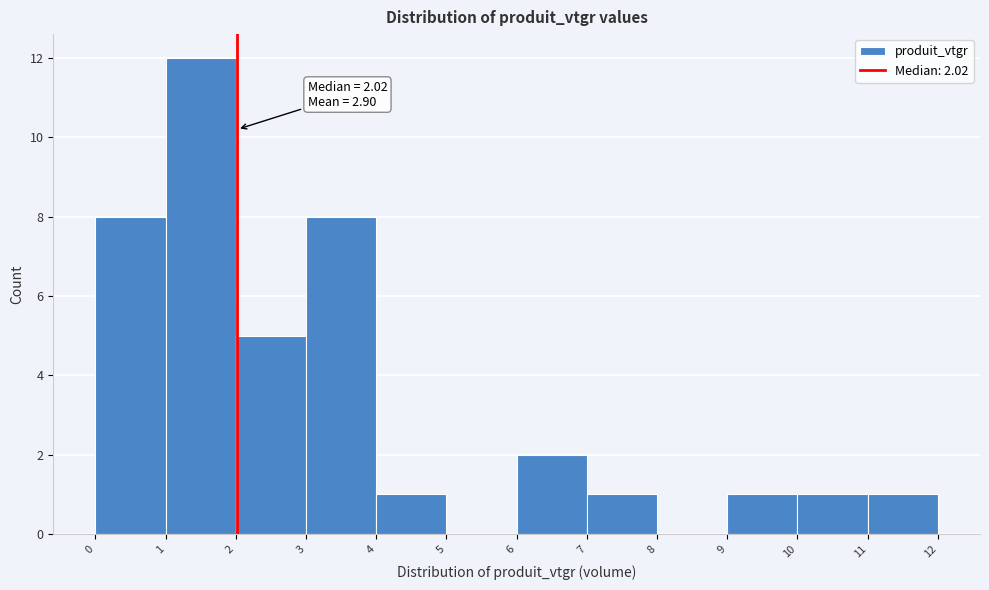

Over which range of the x-axis is the bar tallest?

1 to 2